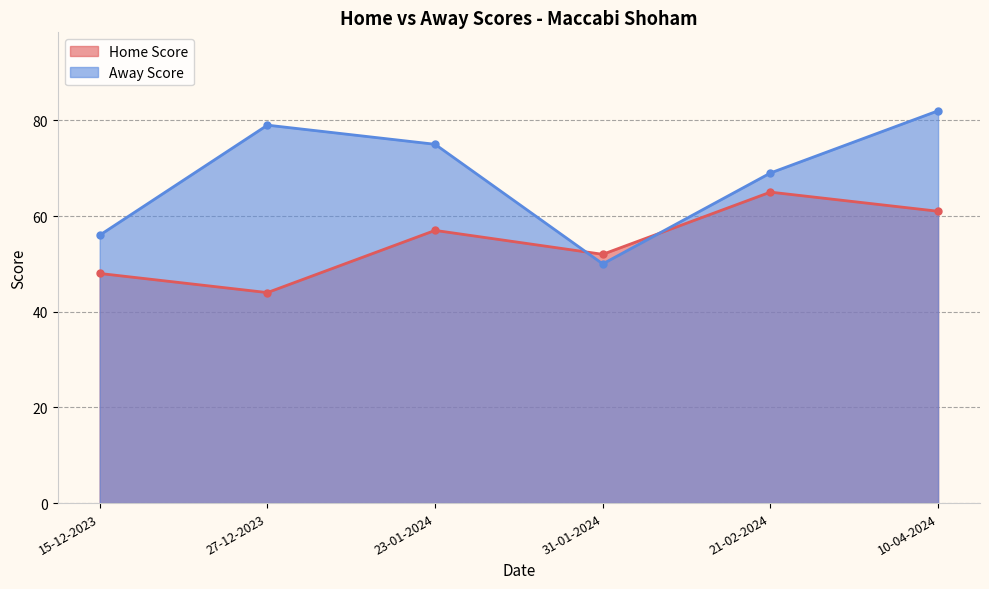

How many interior local valleys does the Home Score series have?

2